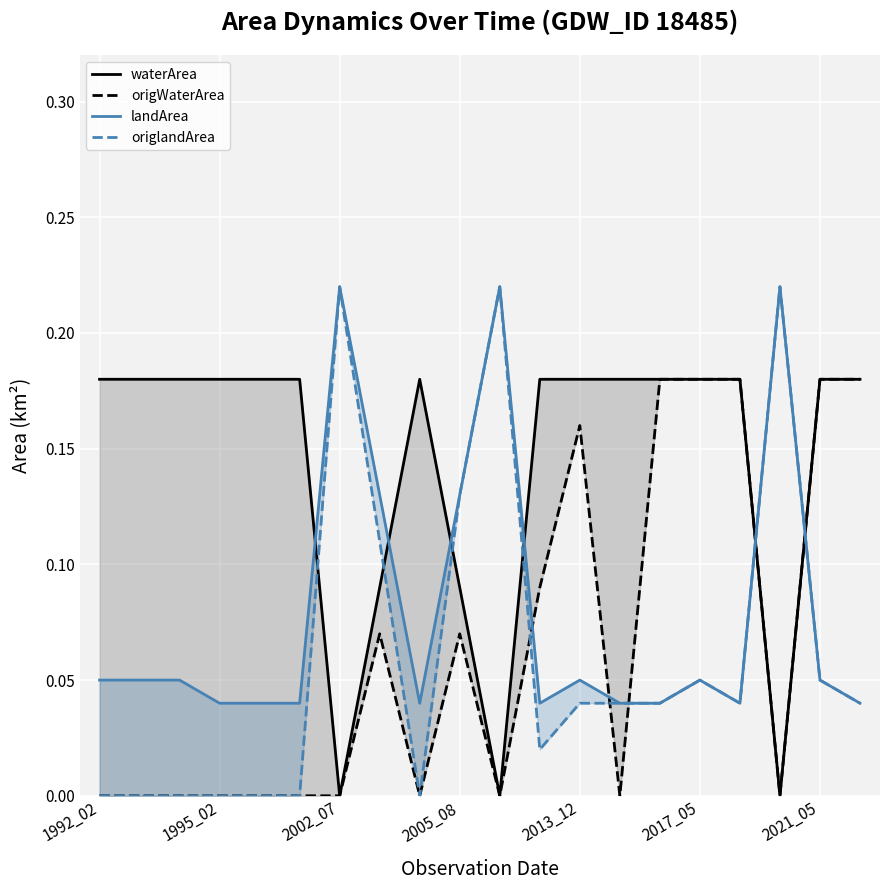

How many data points does each series have?

20